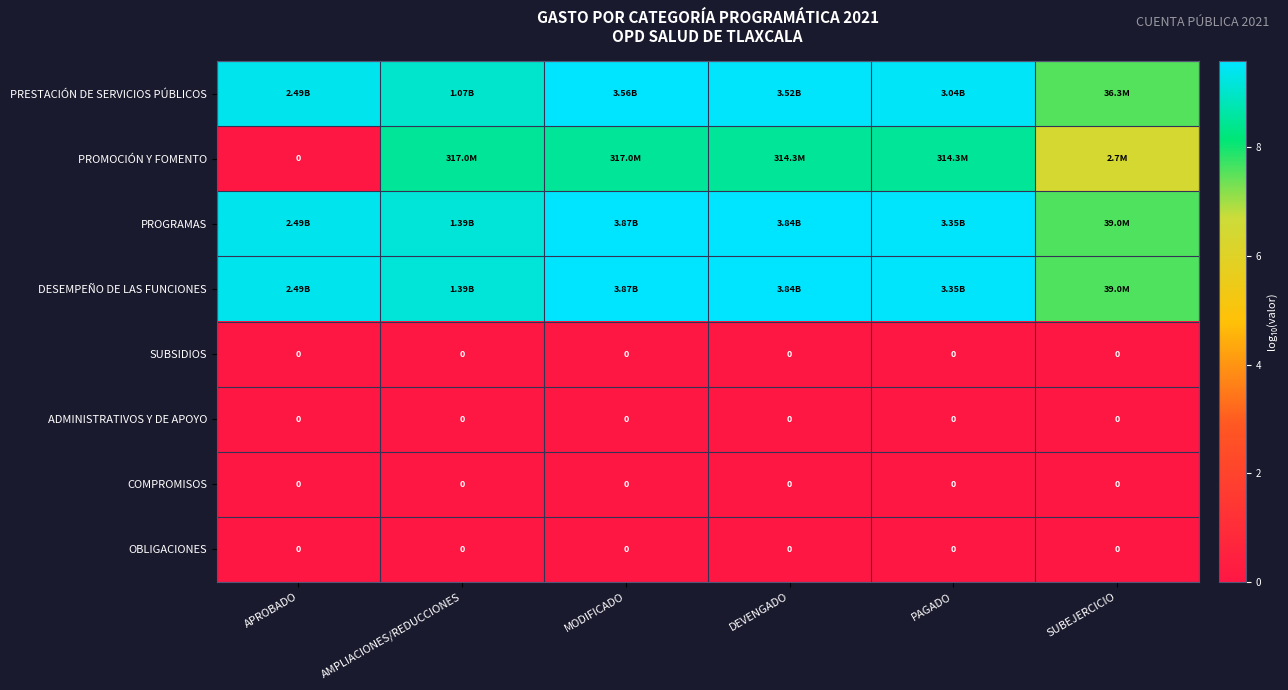

At which category does the chart reach its peak across all series?

MODIFICADO